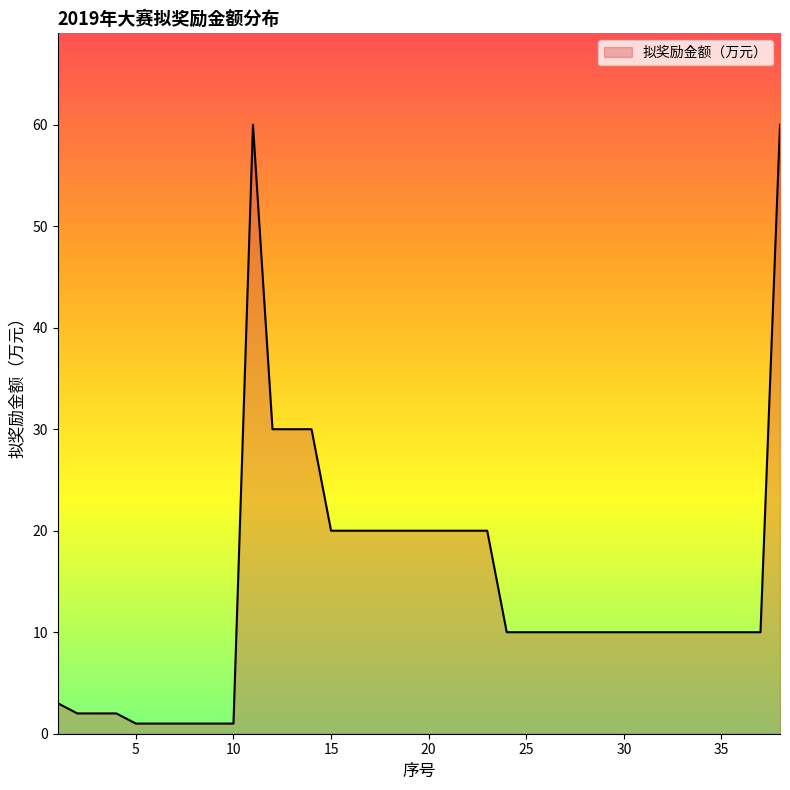

What is the greatest value displayed?

60